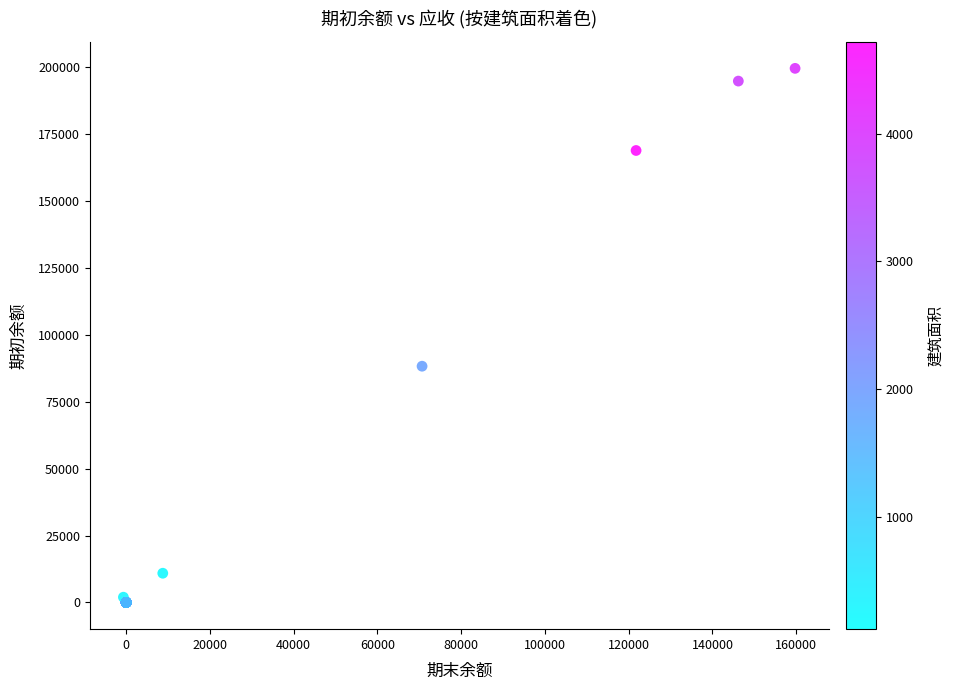

What Y value in the scatter plot is closest to 99827?

88315.0